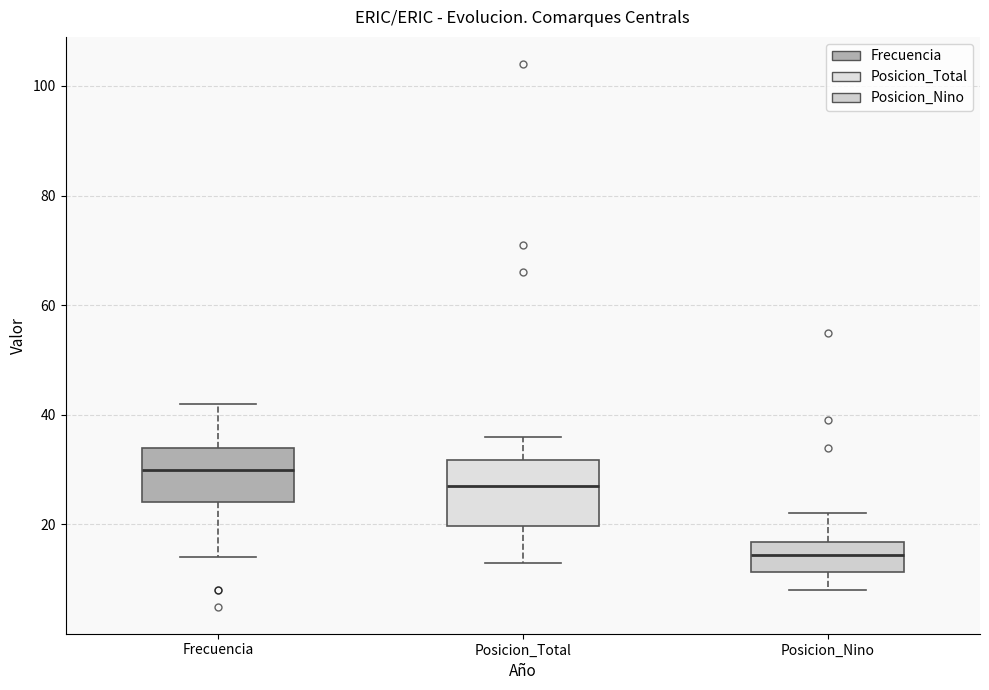

Comparing the boxes themselves (not the whiskers), which one is the tallest?

Posicion_Total